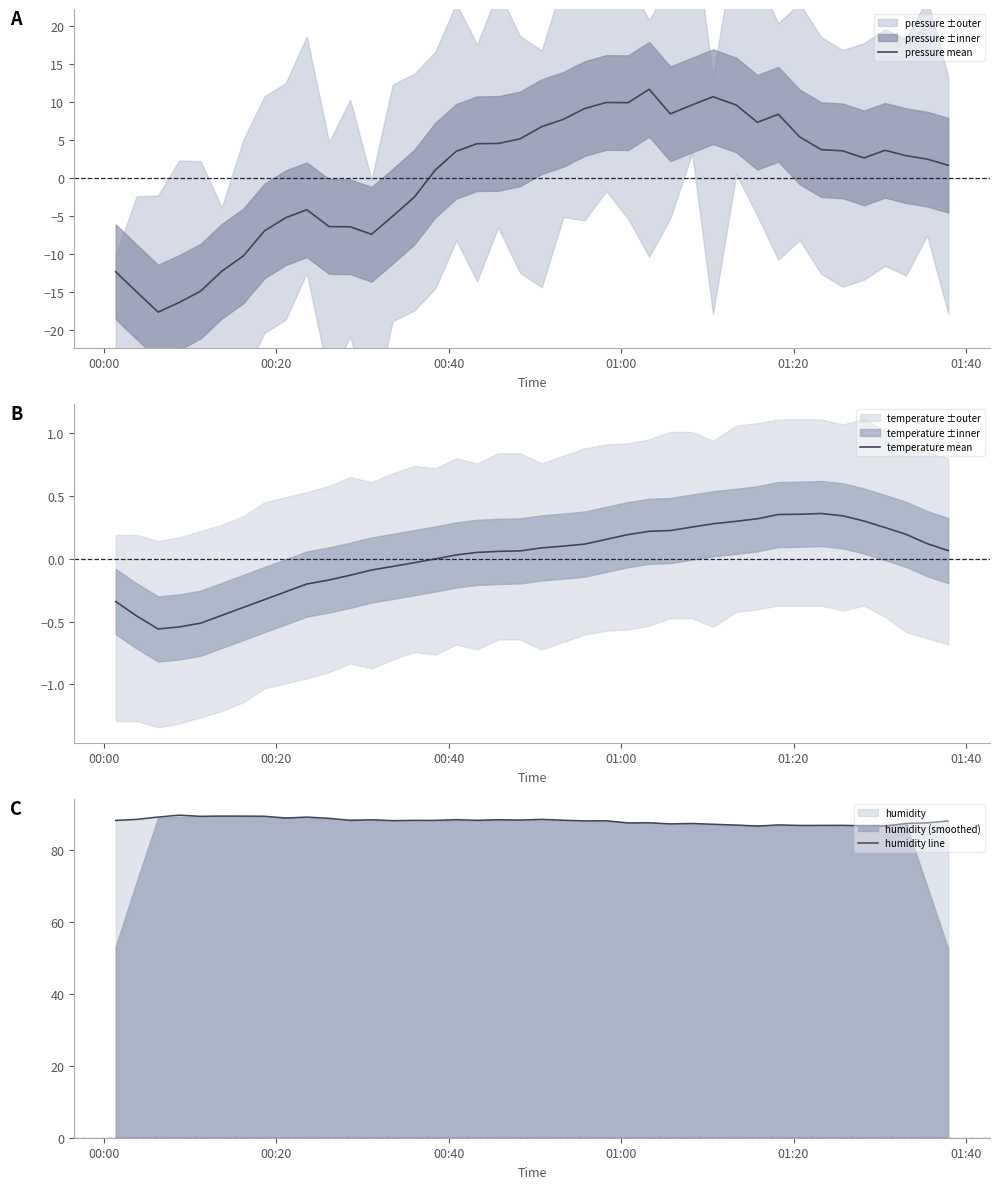

What is the highest value of the pressure mean series?

11.7